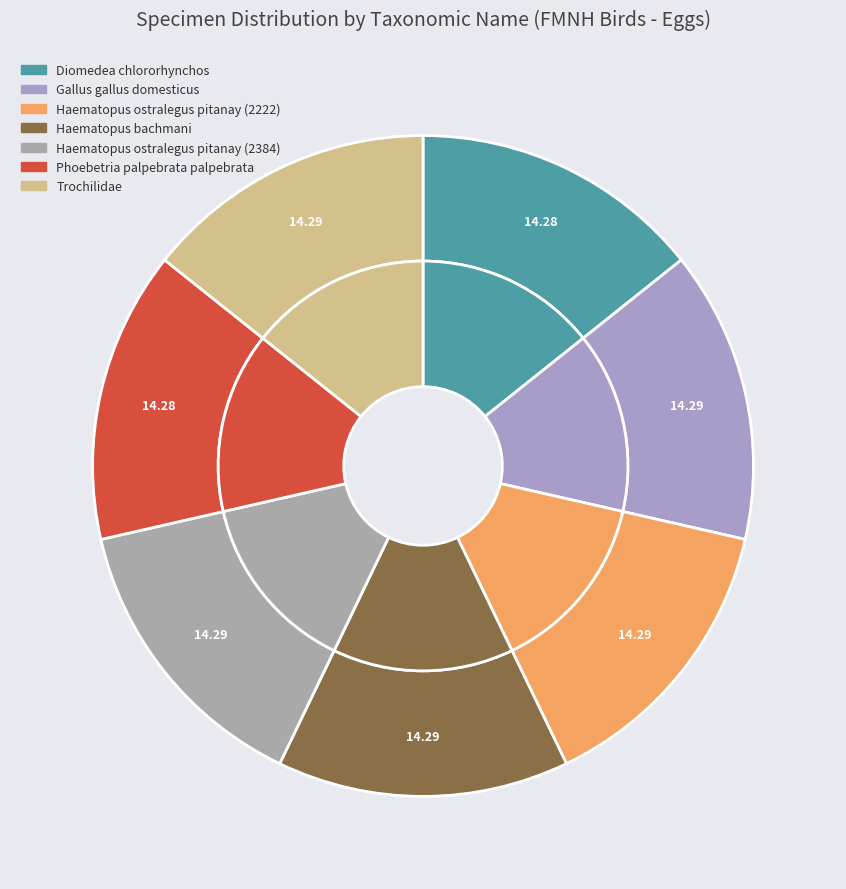

Is the sum of Haematopus ostralegus pitanay (2384) and Diomedea chlororhynchos greater than half?

No